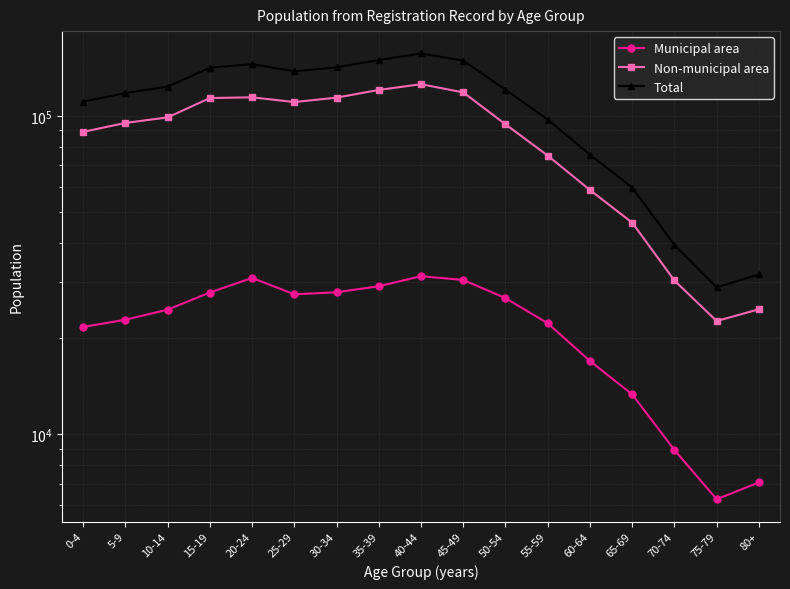

Which label corresponds to the largest value in the chart?

40-44